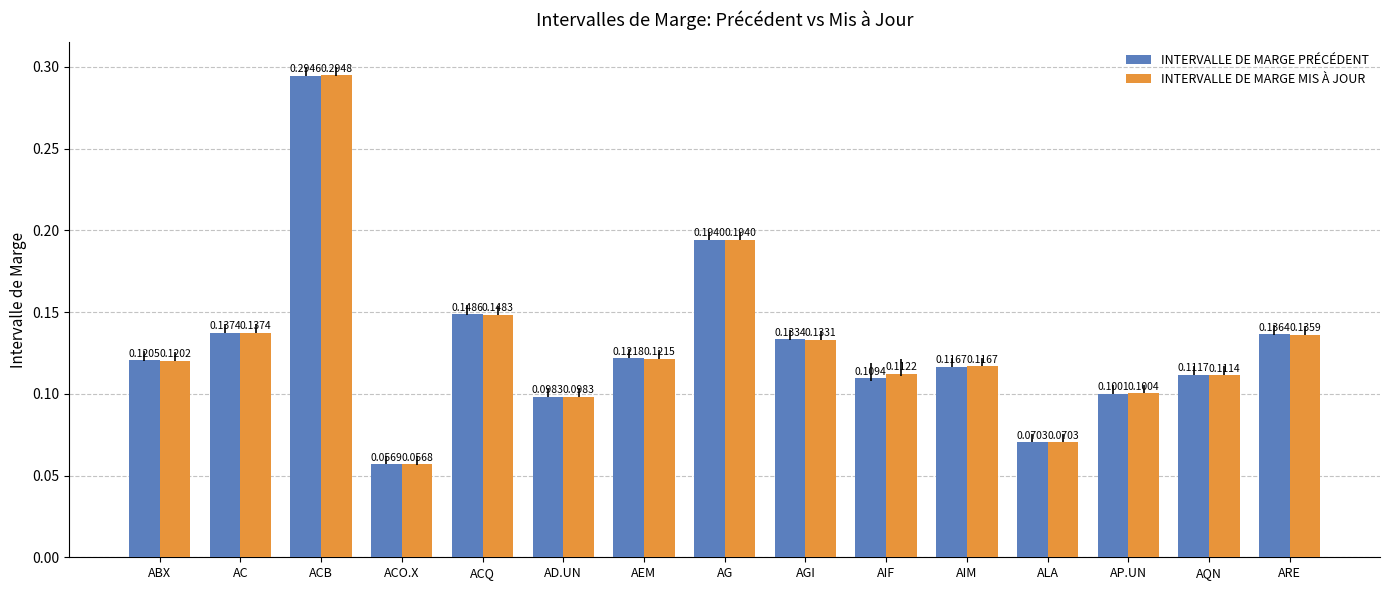

Are the bars horizontal?

No